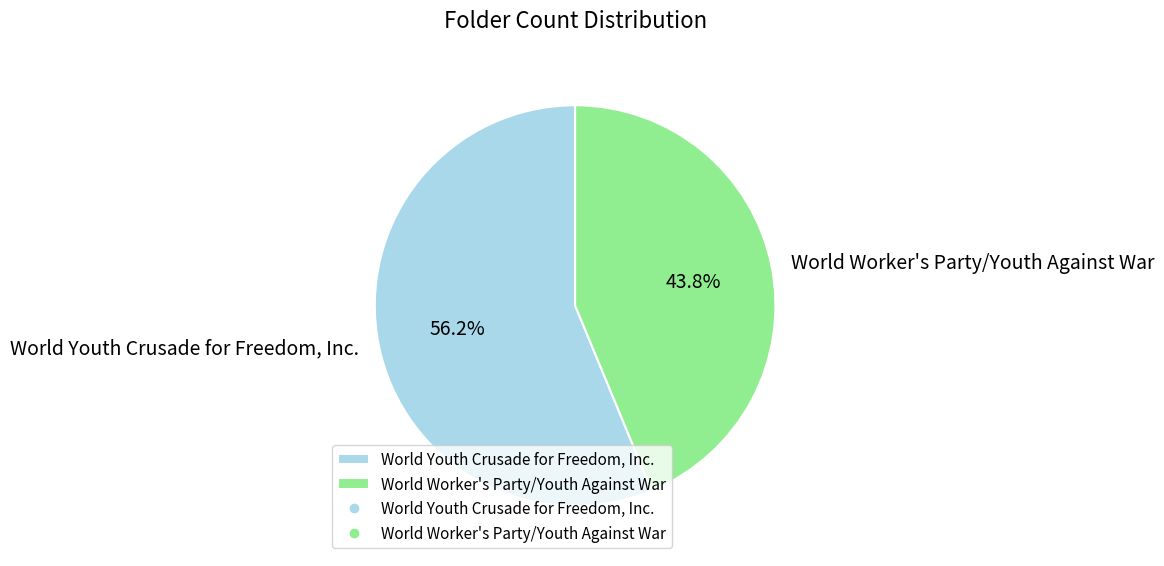

Is there a majority slice in this chart?

Yes